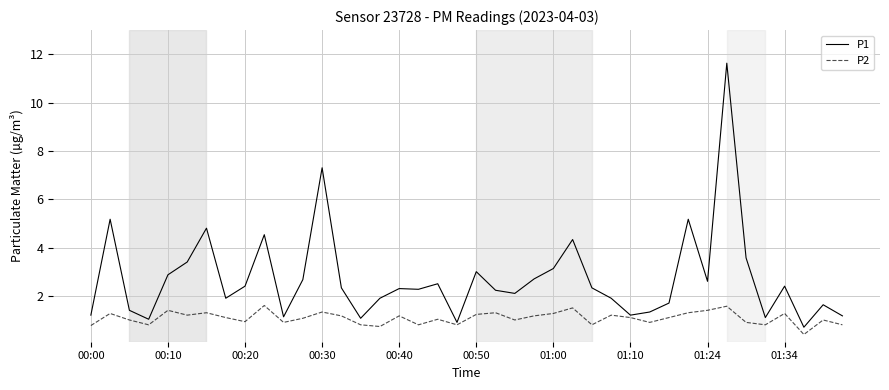

Rank the series by their maximum value, from lowest to highest.

P2, P1